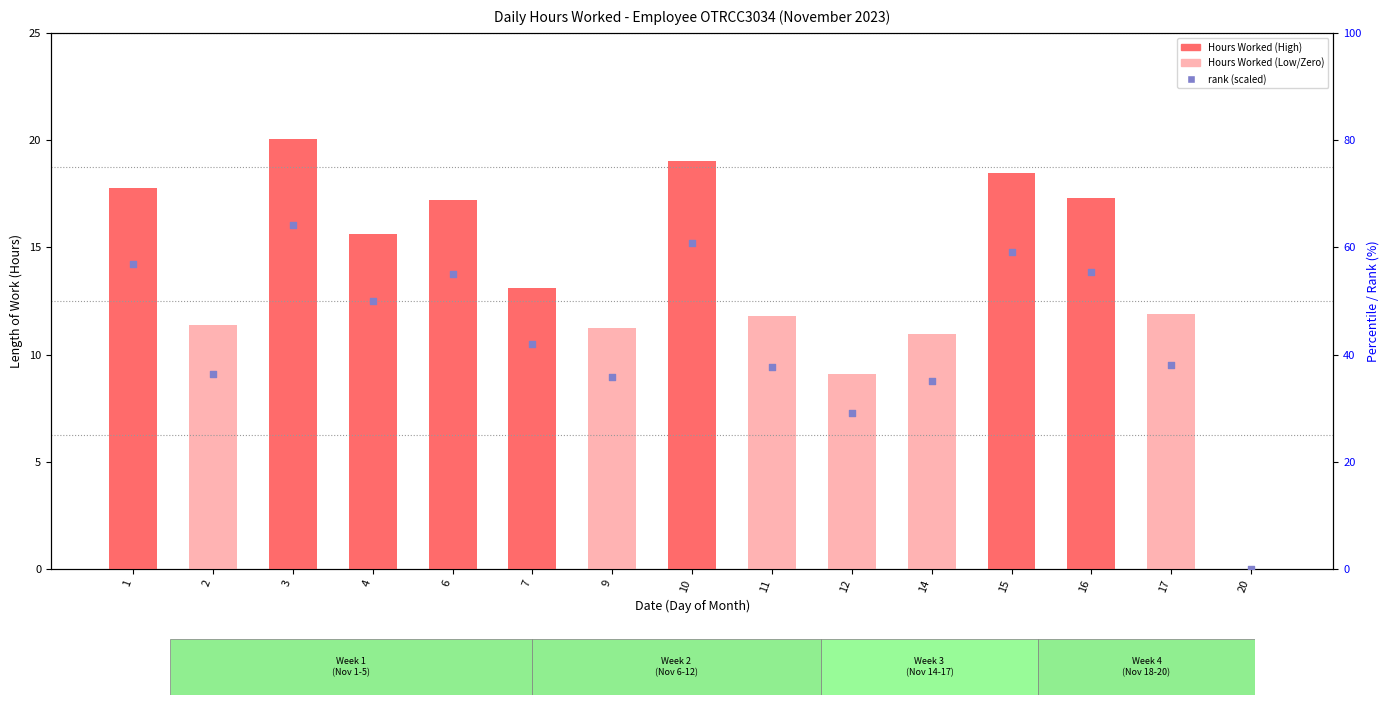

Is the value of Low (Hours Worked) at 20 greater than the value of rank, Detection Call at 20?

No